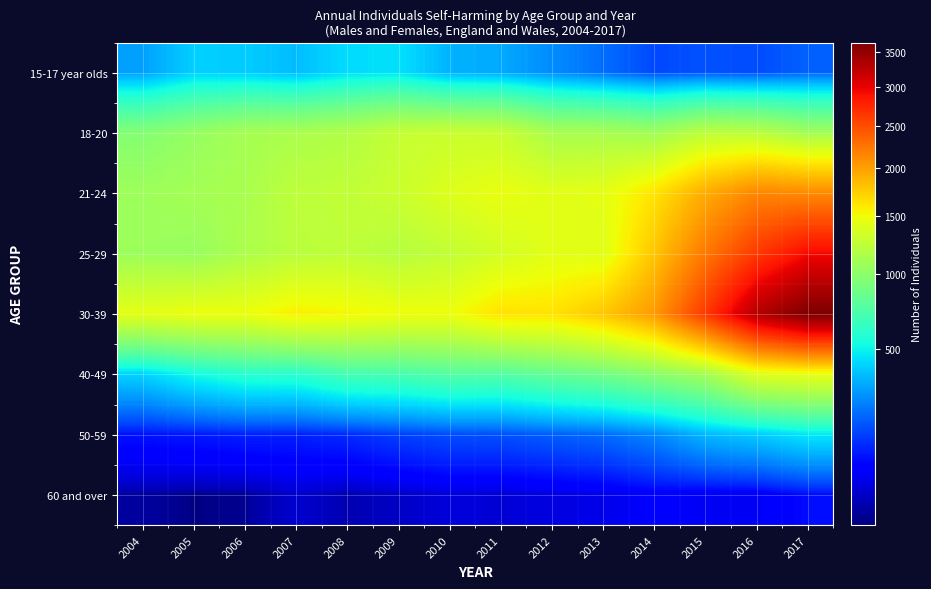

Between 2010 and 2004, which is larger?

2010